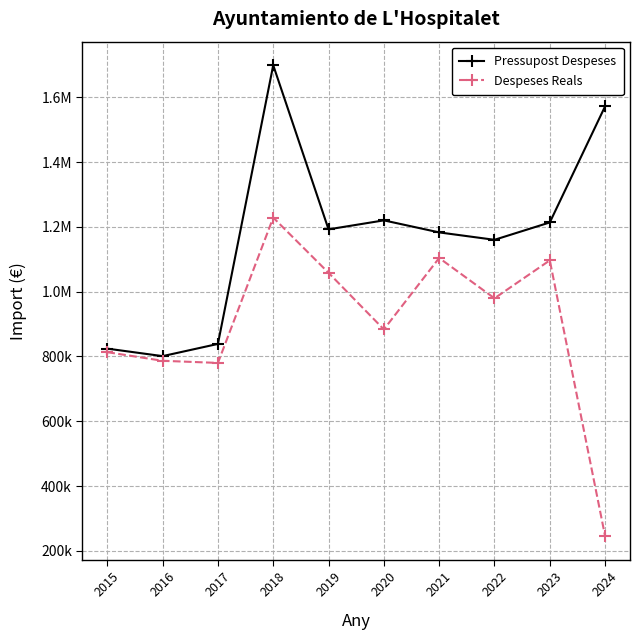

Does the chart display data point markers on the line(s)?

Yes